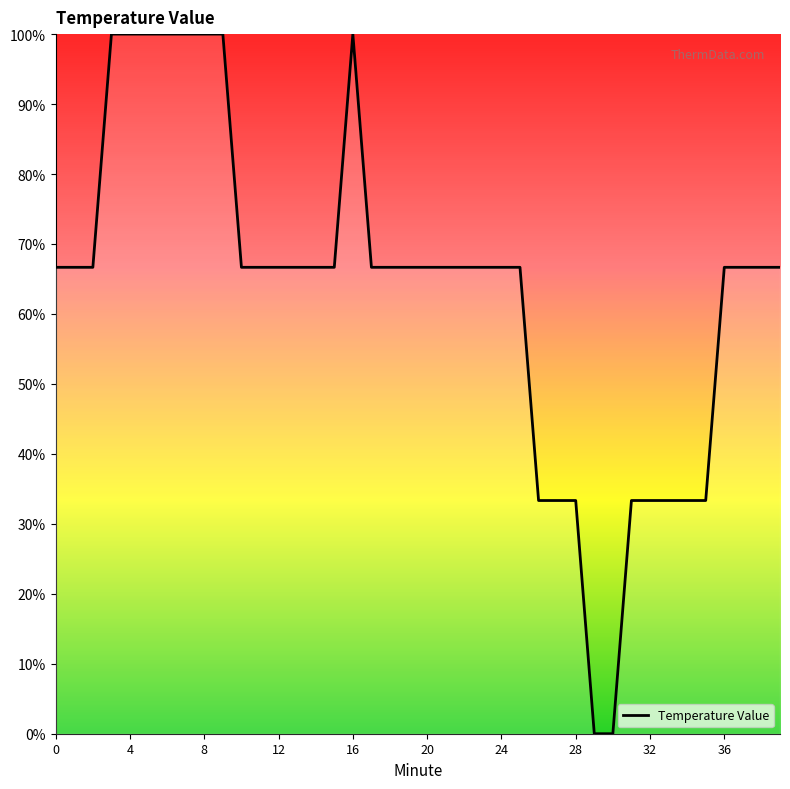

Does the chart display data point markers on the line(s)?

No